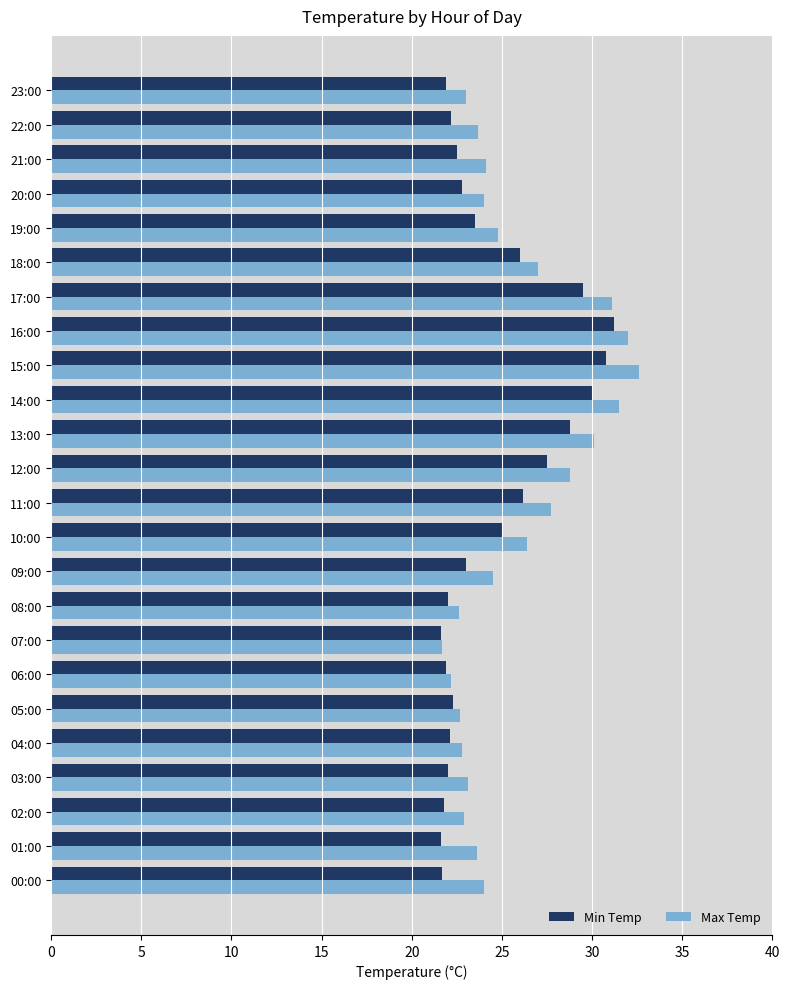

What is the difference between the Min Temp values at 09:00 and 00:00?

1.3